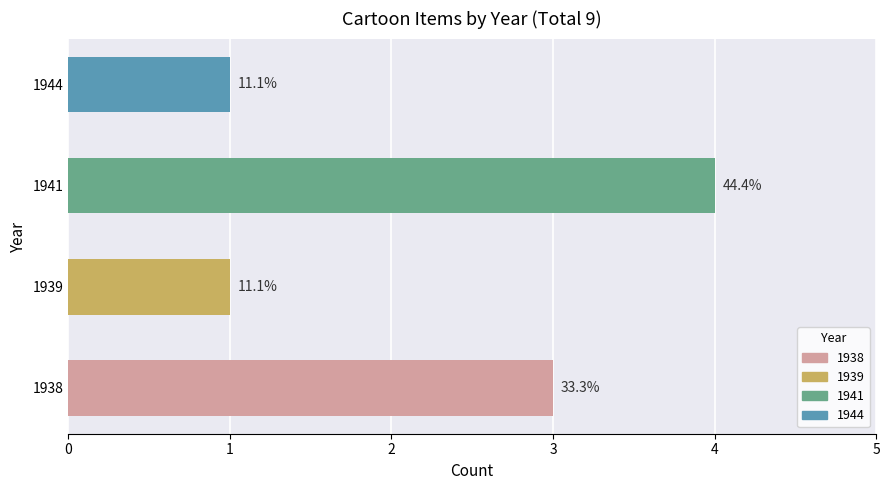

How many bars are there in total?

4